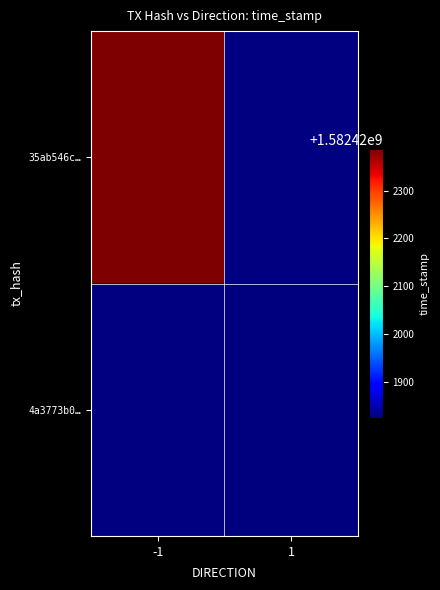

Is the value of 4a3773b03698db72d261837f538b09e356d38fd at direction greater than the value of 35ab546c0c8d32abf26b42d616c0d00e8eb03d0 at time_stamp?

No